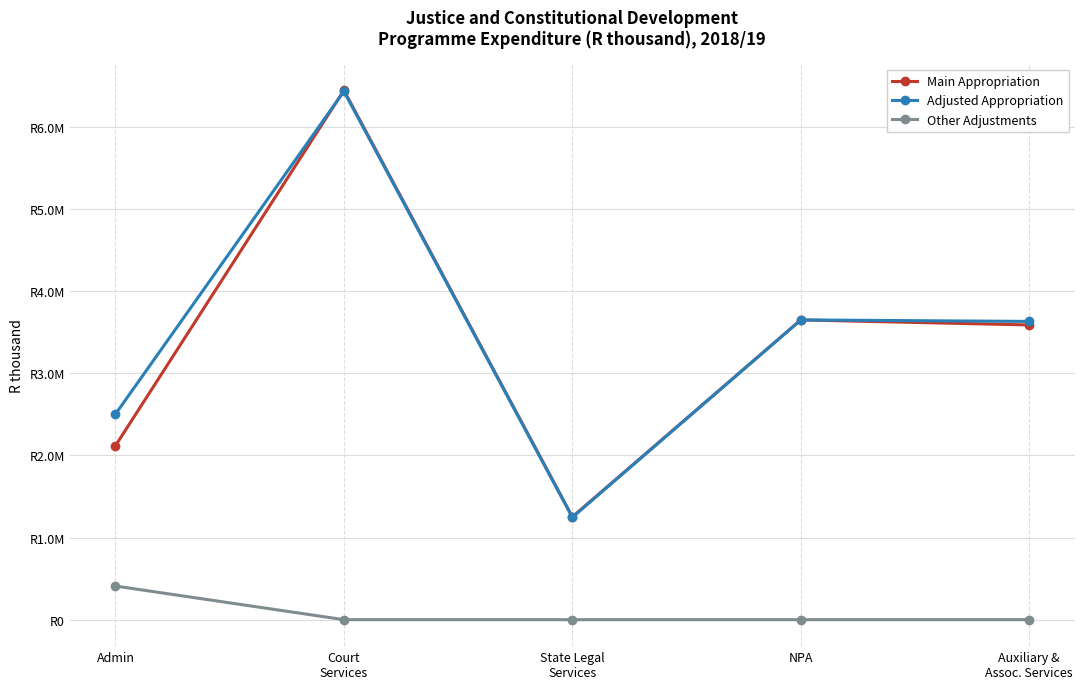

What are all the series names shown in the legend?

Main Appropriation, Adjusted Appropriation, Other Adjustments